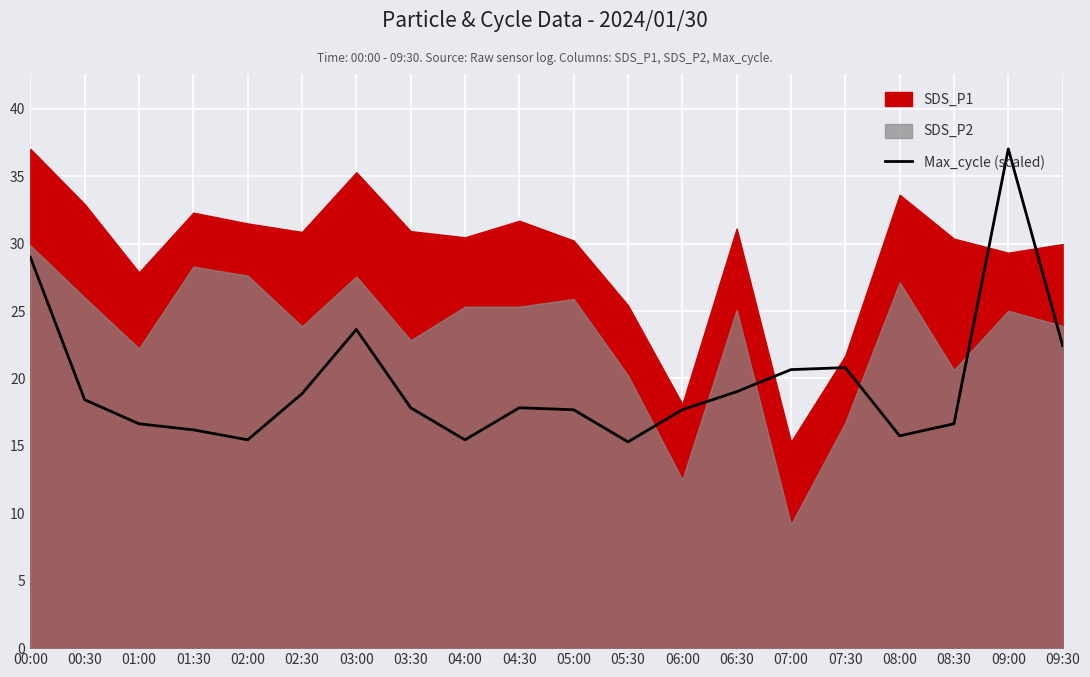

The value of Max_cycle (scaled) at 07:30 is 20.8. True or false?

True